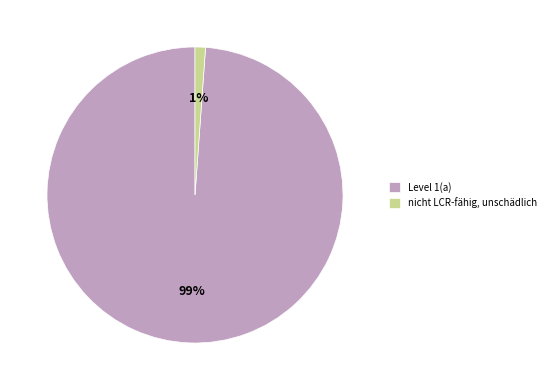

What percentage is the nicht LCR-fähig, unschädlich slice, to the nearest percent?

1%